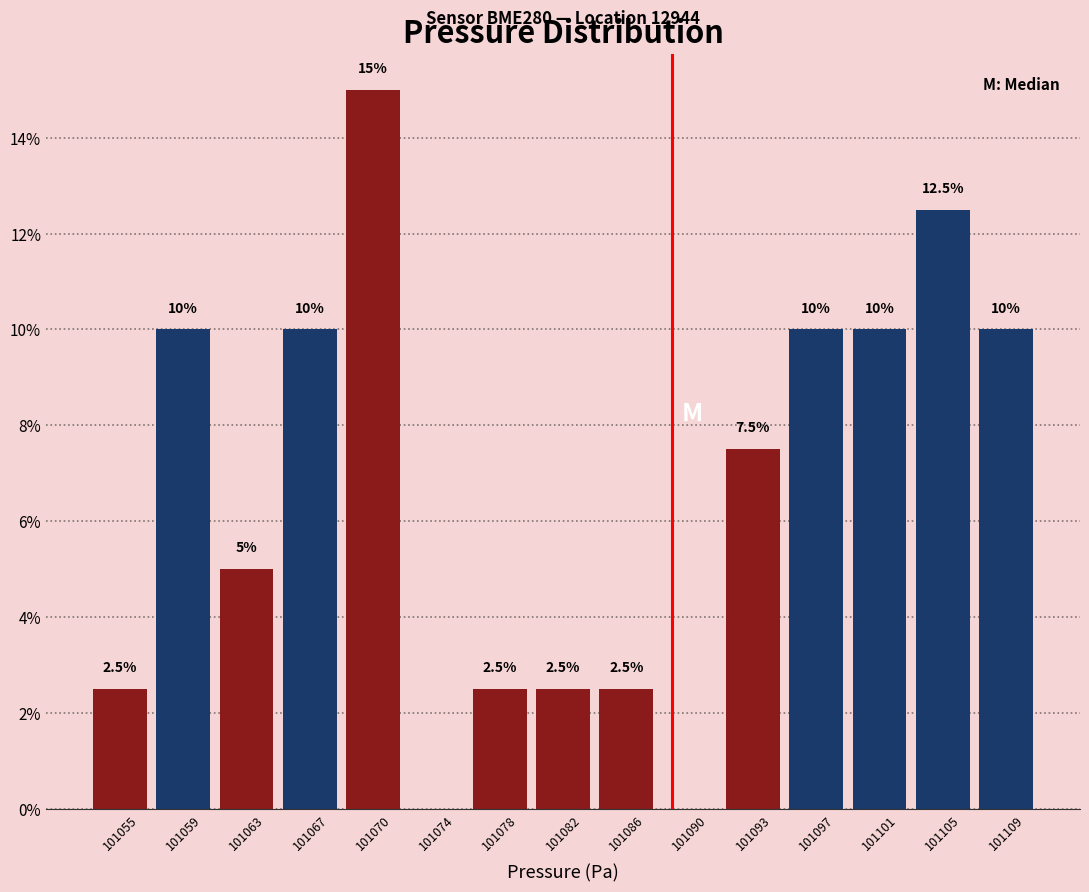

Reading left to right, extract all data points from this chart.

101055=2.5	101059=10.0	101063=5.0	101067=10.0	101070=15.0	101074=0.0	101078=2.5	101082=2.5	101086=2.5	101090=0.0	101093=7.5	101097=10.0	101101=10.0	101105=12.5	101109=10.0